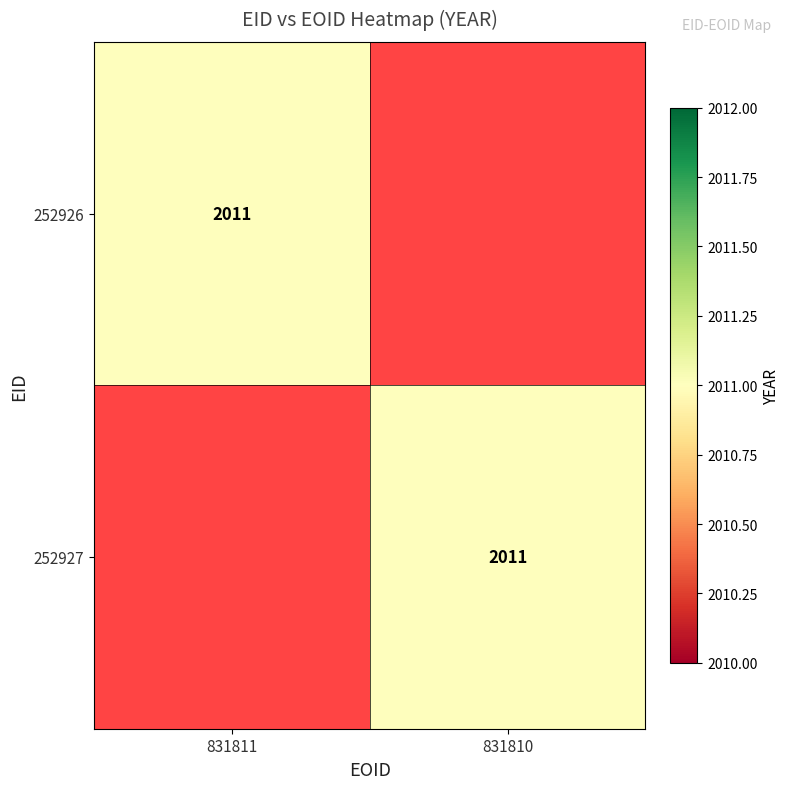

The 252927 series shows 2011 at 831810. True or false?

True